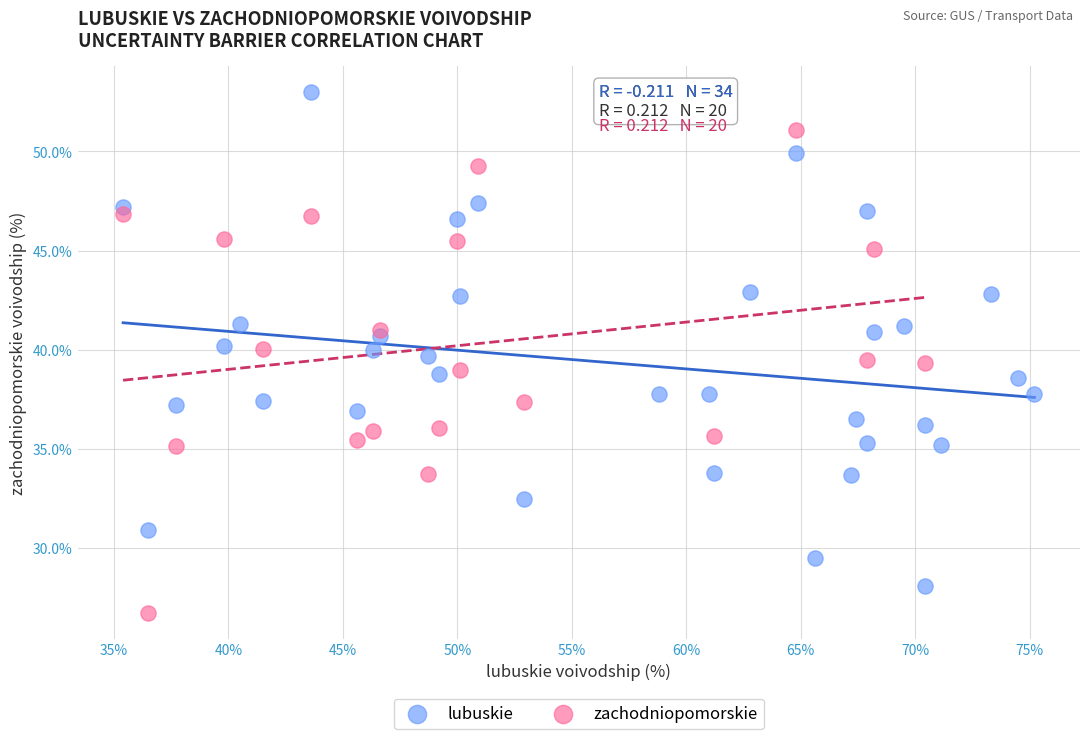

Which series reaches the maximum Y coordinate?

lubuskie